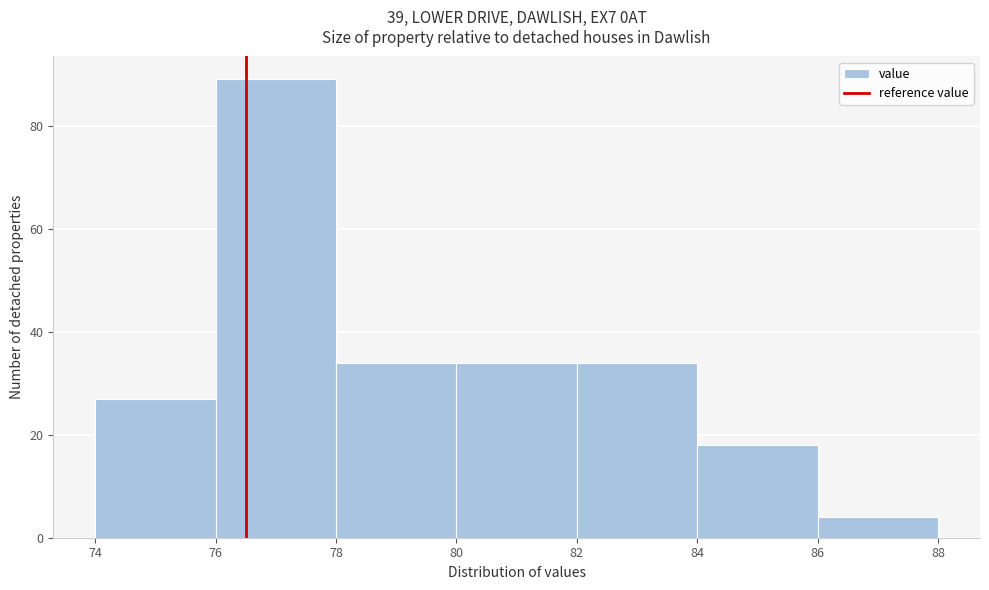

Which range on the x-axis has the tallest bar?

76 to 78